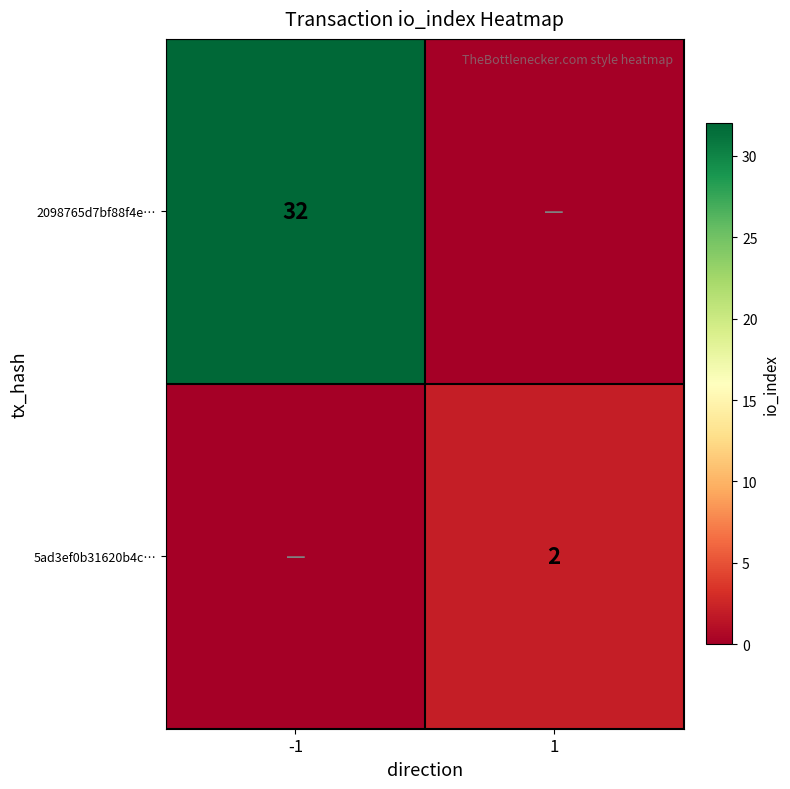

Is the value of 2098765d7bf88f4e… at -1 greater than the value of 5ad3ef0b31620b4c… at 1?

Yes